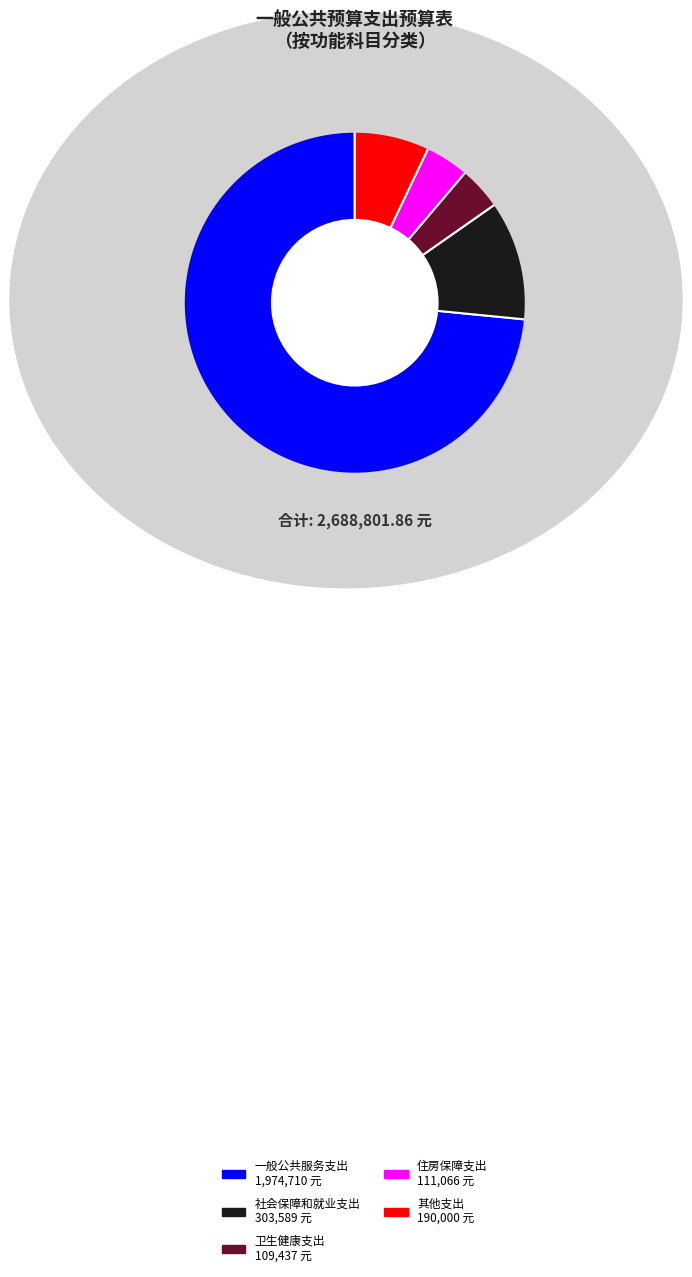

Is it true that 其他支出 is 1% of the pie?

False